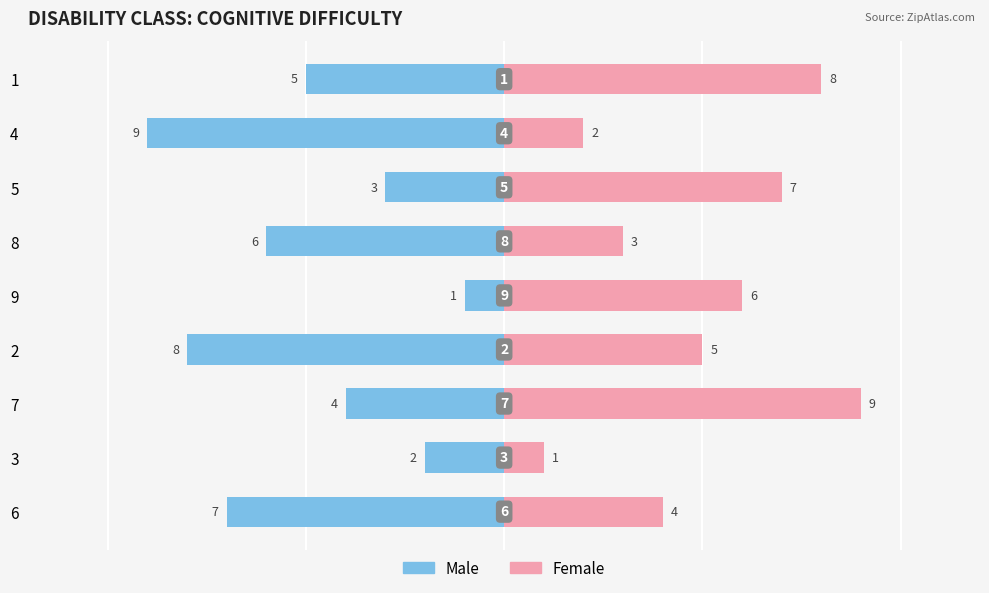

Is the value of col_7 (Male) at 8 greater than the value of col_2 (Female) at 1?

No